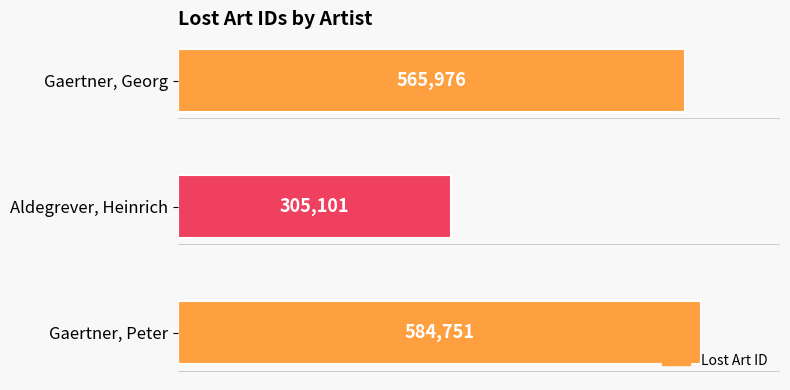

Is it true that the value at Gaertner, Georg is 565976?

True